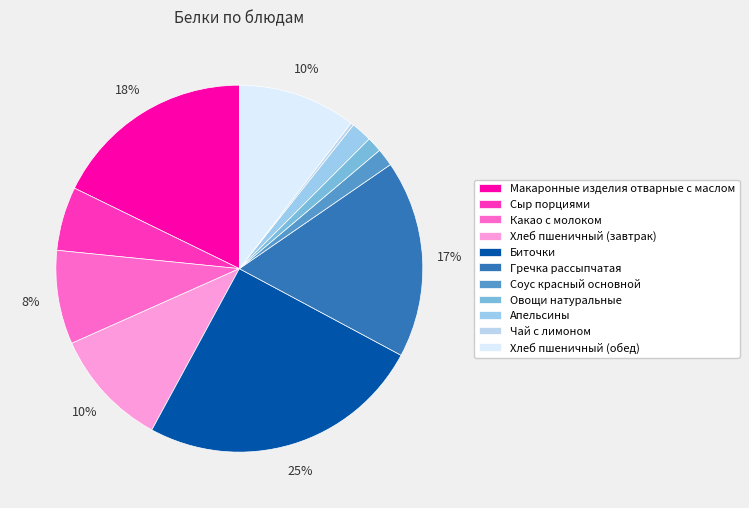

What percentage is the Апельсины slice, to the nearest percent?

2%